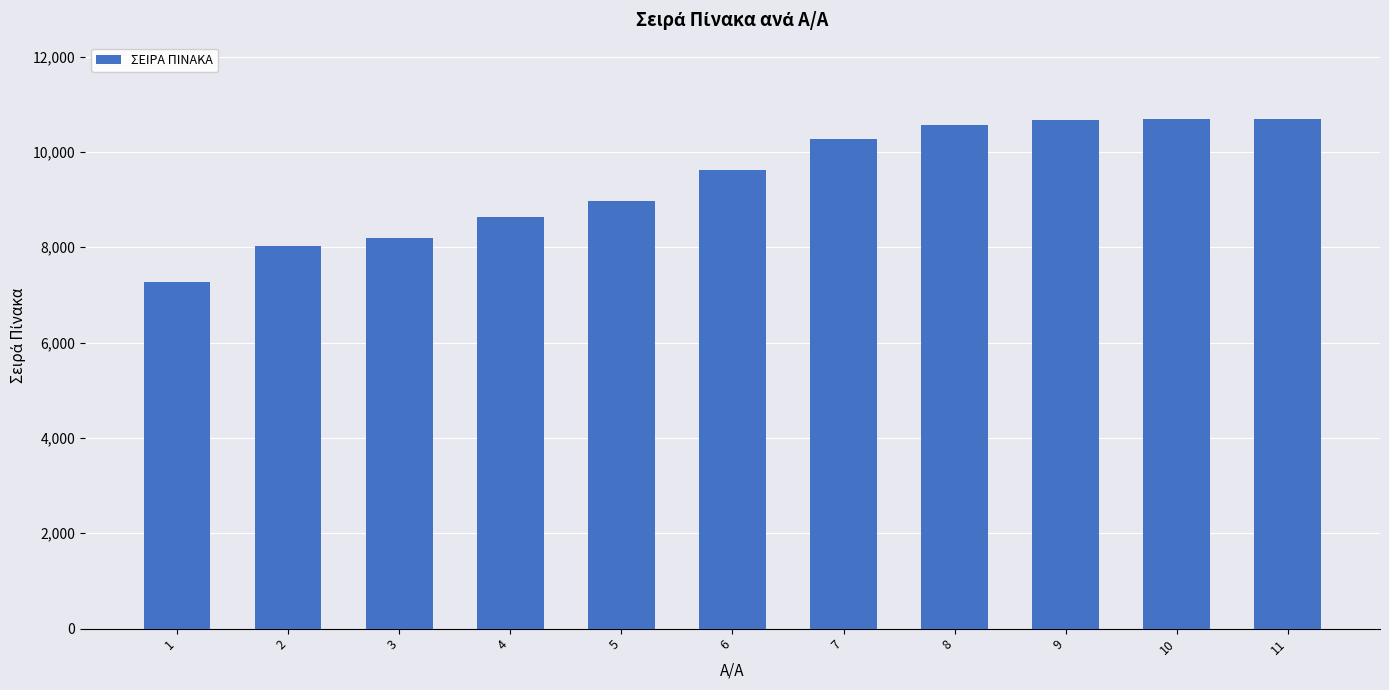

What is the change in value from 4 to 7?

+1635